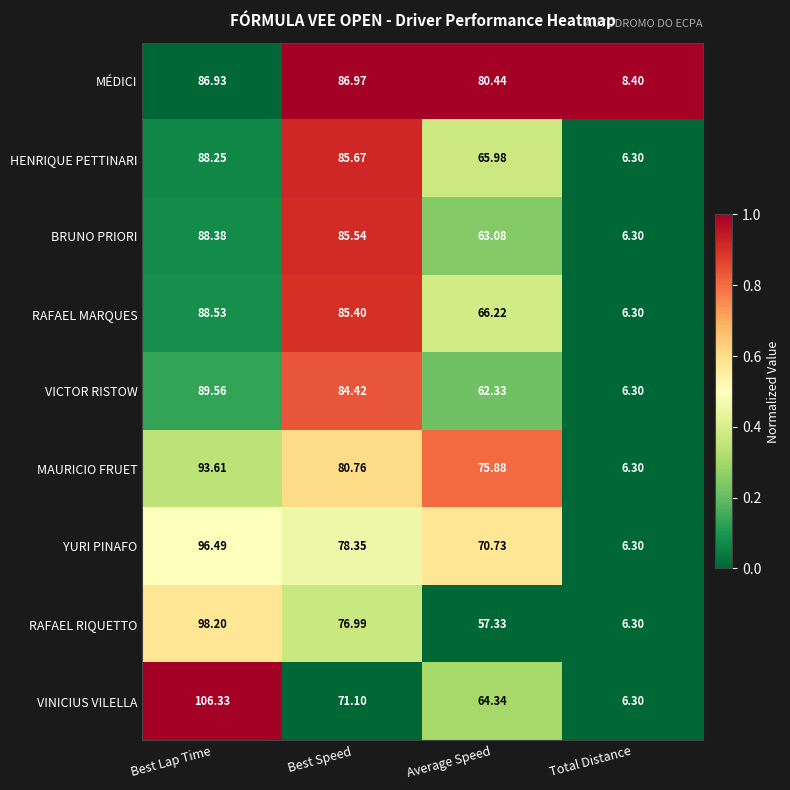

At which label does RAFAEL RIQUETTO reach its peak?

Best Lap Time